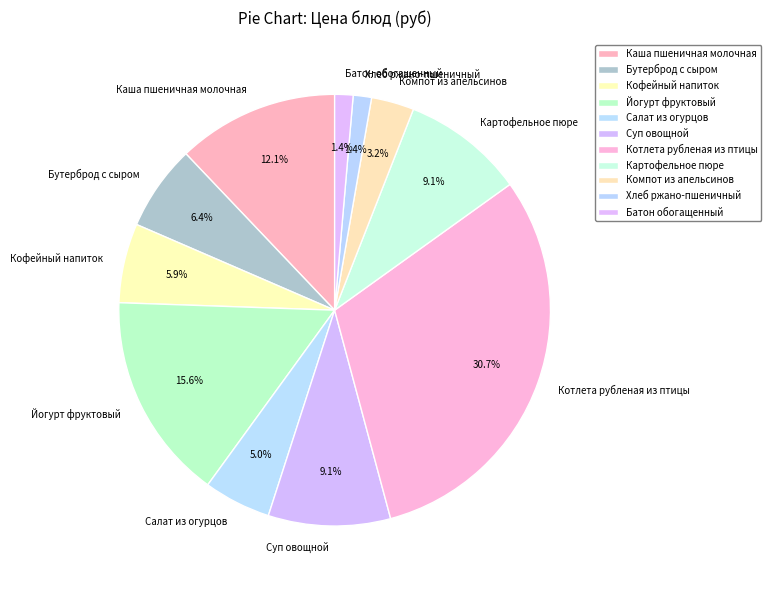

Combined, what portion of the pie is Хлеб ржано-пшеничный and Компот из апельсинов?

4.6%